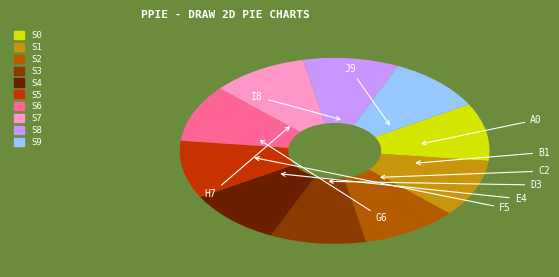

Is there a majority slice in this chart?

No